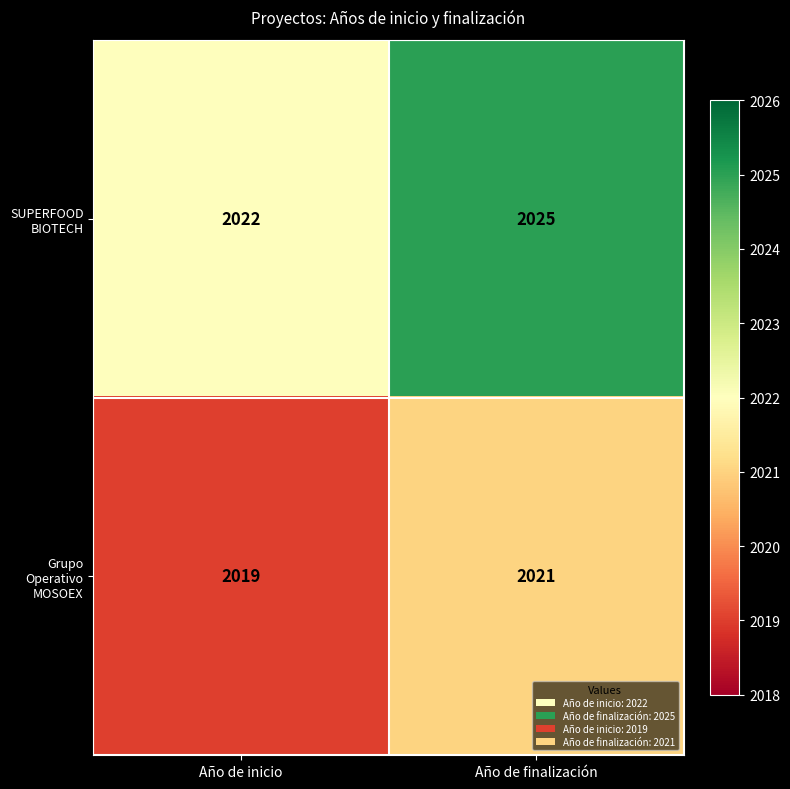

What is the spread (max minus min) of values at Año de inicio?

3